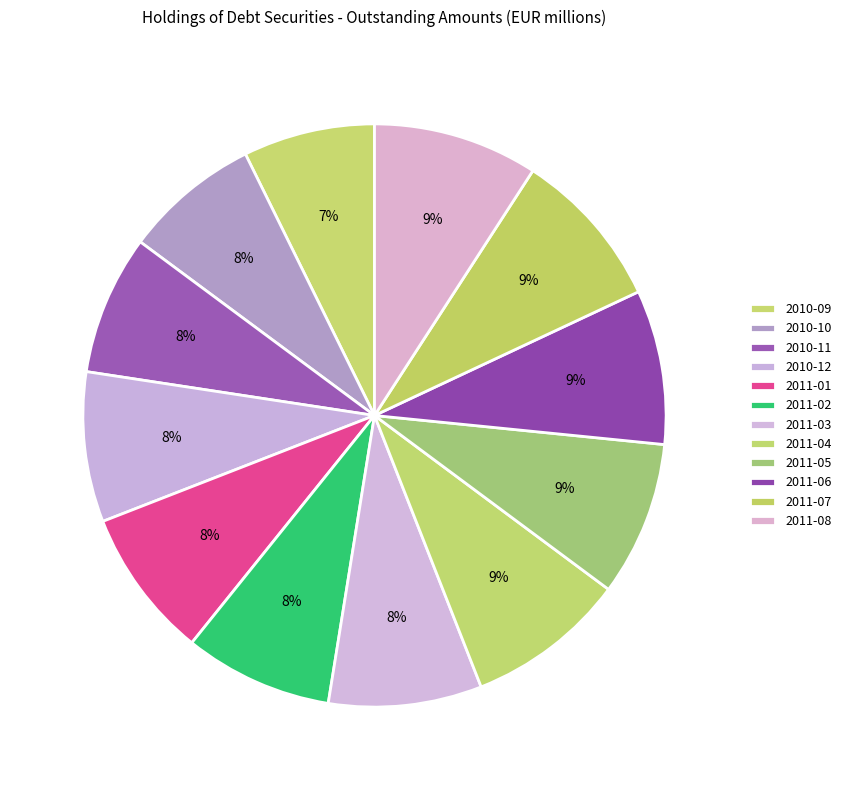

Which category has the smallest portion of the pie?

2010-09